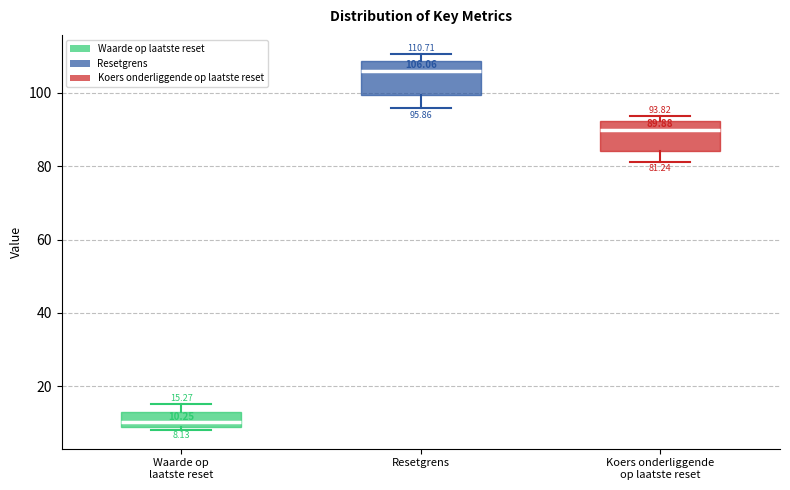

Which box has the highest median line?

Resetgrens